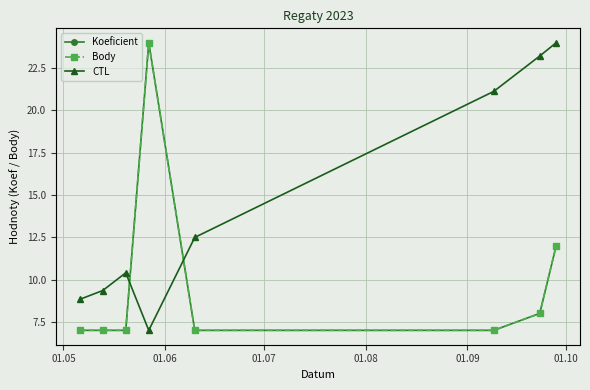

Is it true that Koeficient equals 3 at 01.09?

False